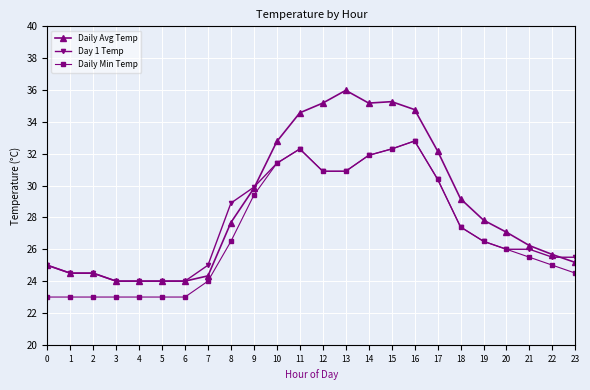

What are all the series names shown in the legend?

Daily Avg Temp, Day 1 Temp, Daily Min Temp